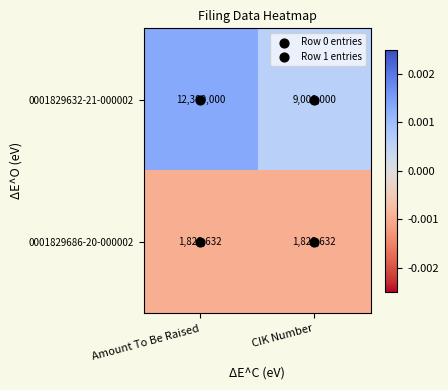

What is the approximate value of 0001829632-21-000002 at Amount To Be Raised?

12300000